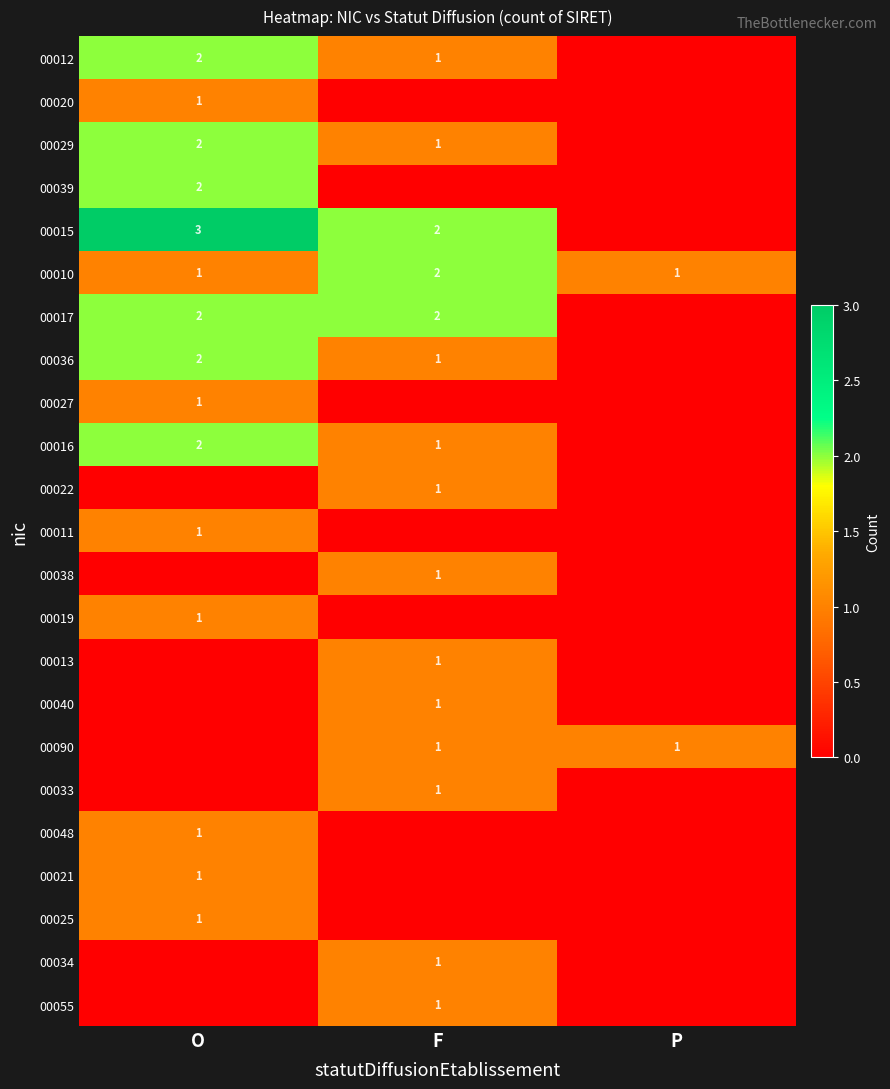

The value of 00036 at O is 1. True or false?

False